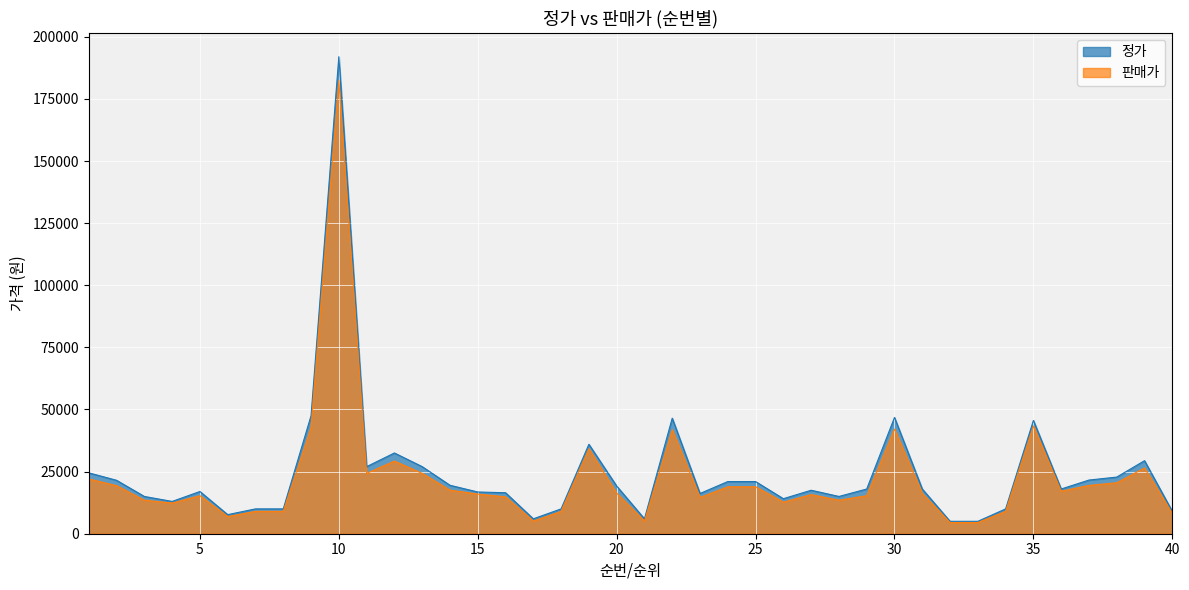

What is the sum of all 정가 values?

975180